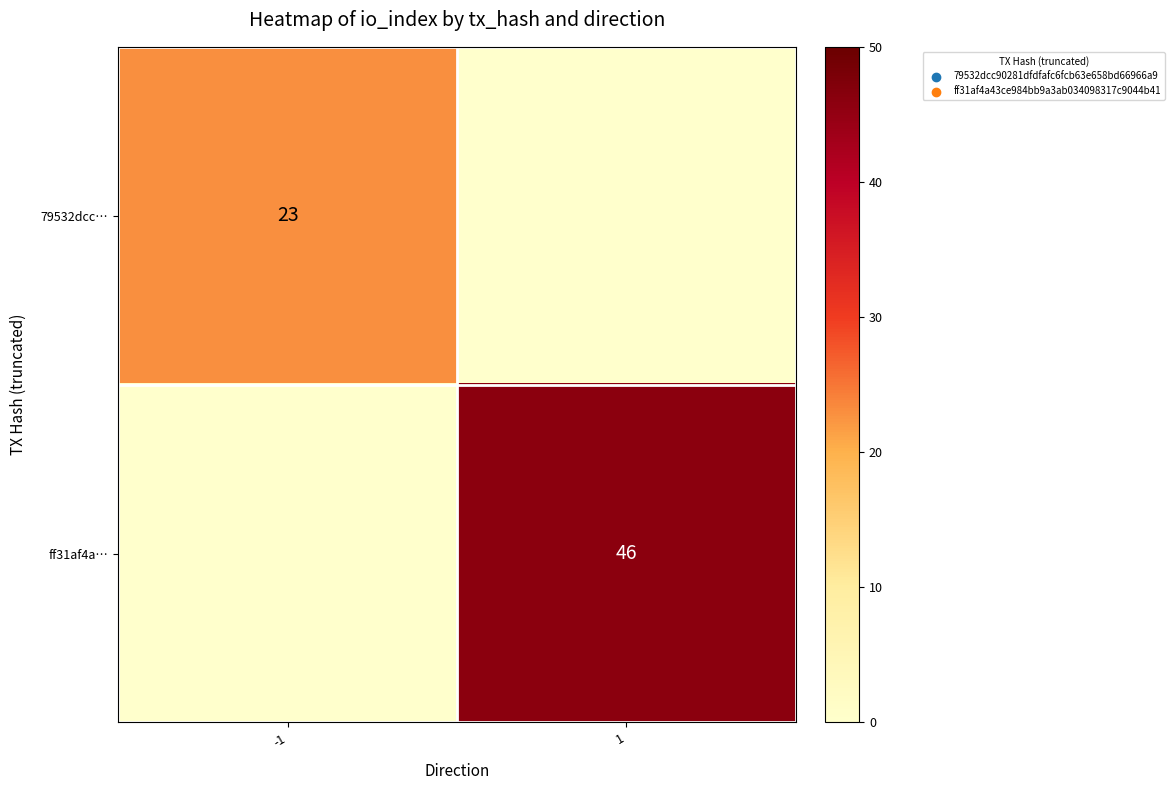

Between -1 and 1, which is larger?

-1